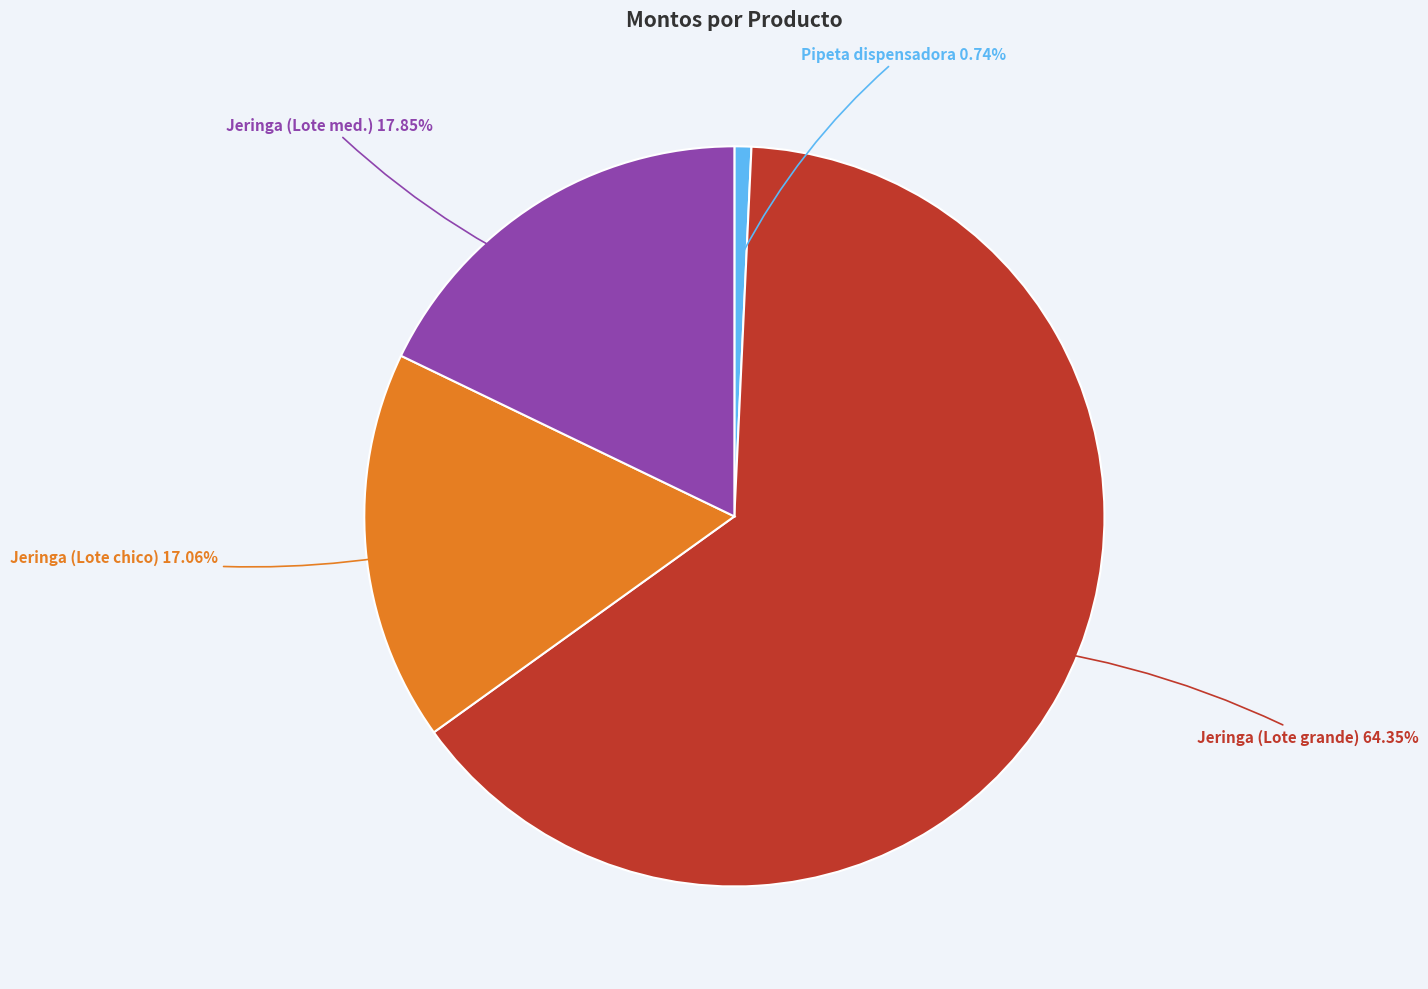

Is there a majority slice in this chart?

Yes